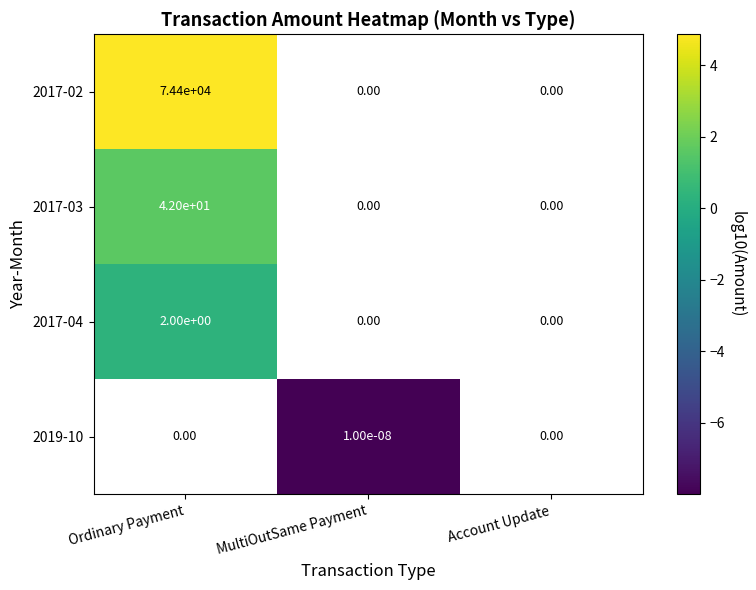

Between MultiOutSame Payment and Account Update, which is larger?

Account Update